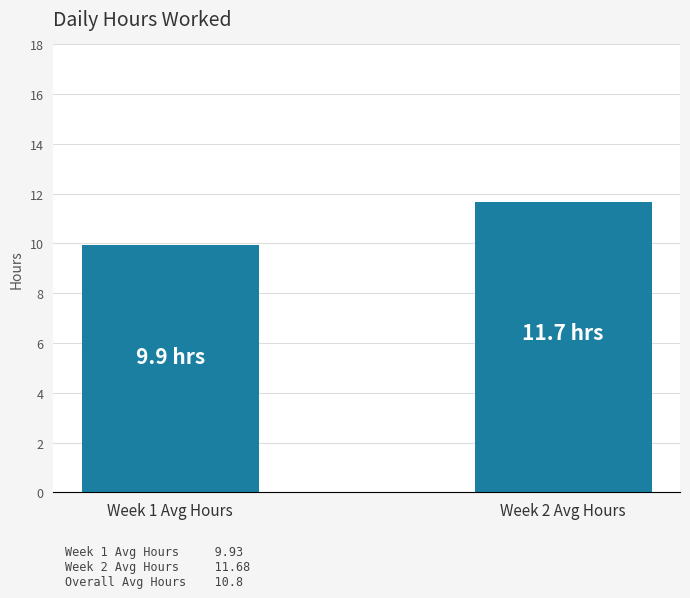

What is the average value?

10.8